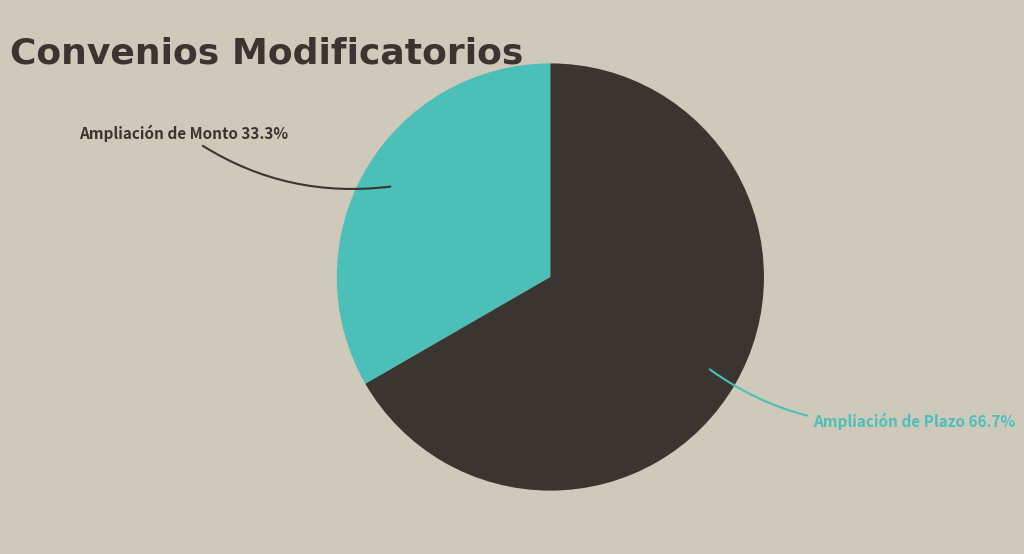

Do Ampliación de Monto and Ampliación de Plazo together represent more than half of the pie?

Yes